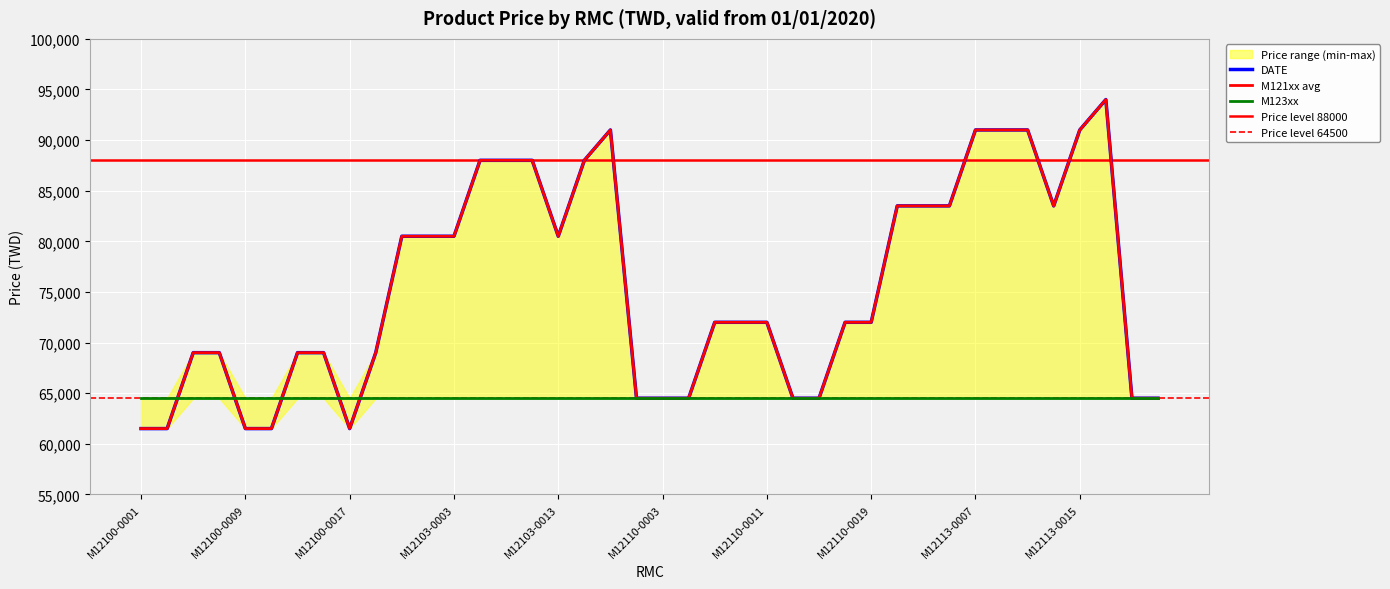

True or false: M121xx avg has a value of 61500 at M12100-0001.

True